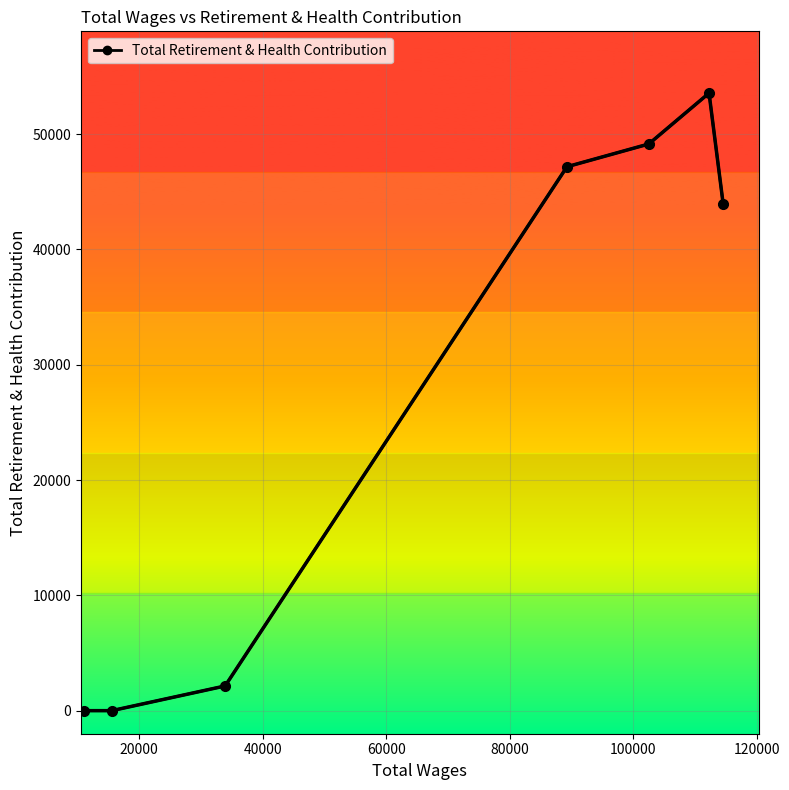

How many distinct data groups are displayed?

1